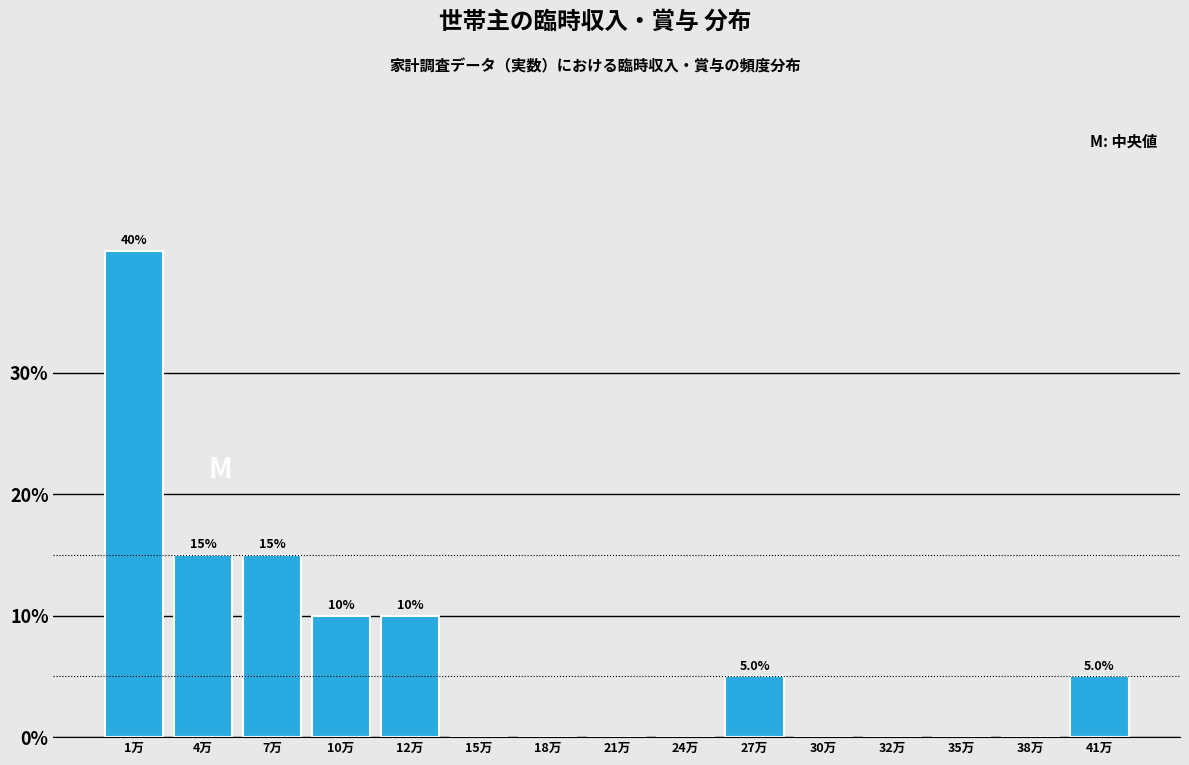

Reading left to right, extract all data points from this chart.

1万=40	4万=15	7万=15	10万=10	12万=10	15万=0	18万=0	21万=0	24万=0	27万=5	30万=0	32万=0	35万=0	38万=0	41万=5